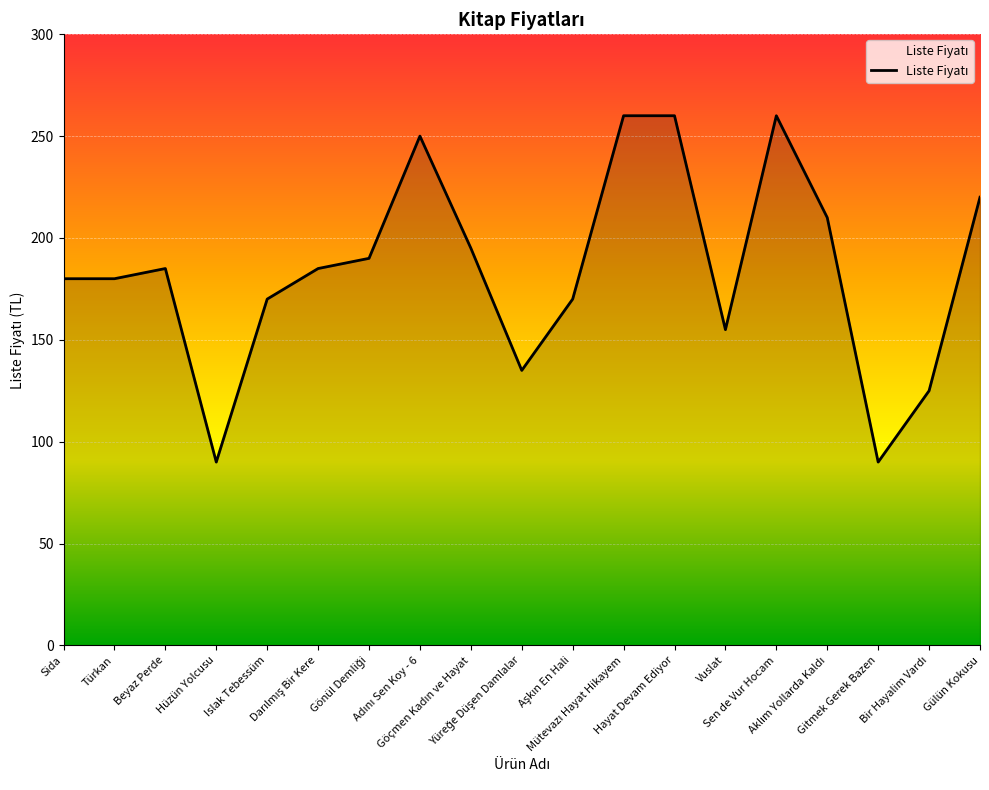

What is the difference between the maximum and minimum values?

170